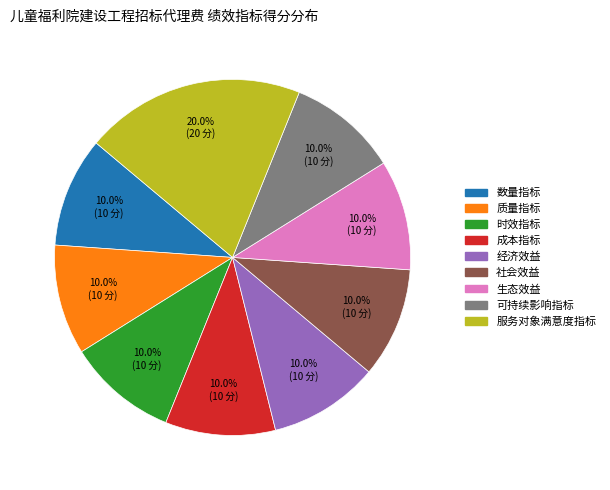

What percentage is the 质量指标 slice, to the nearest percent?

10%